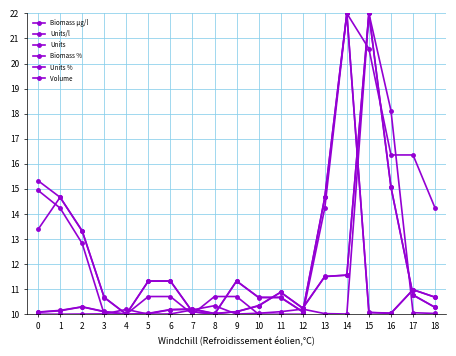

Count the number of categories in the chart.

19